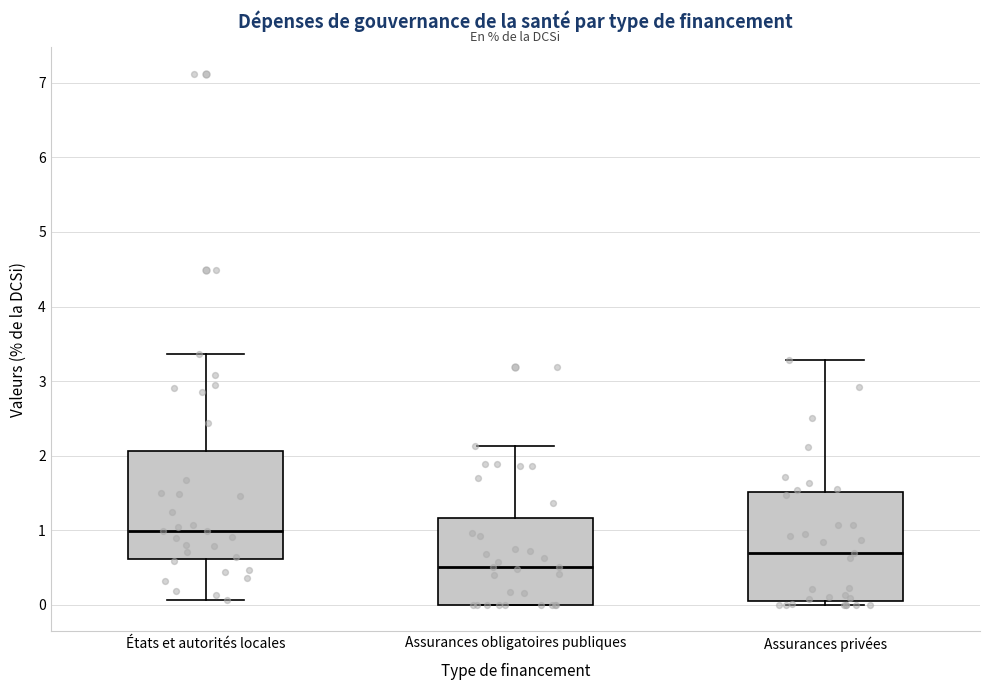

Which box's median line is the highest?

États et autorités locales